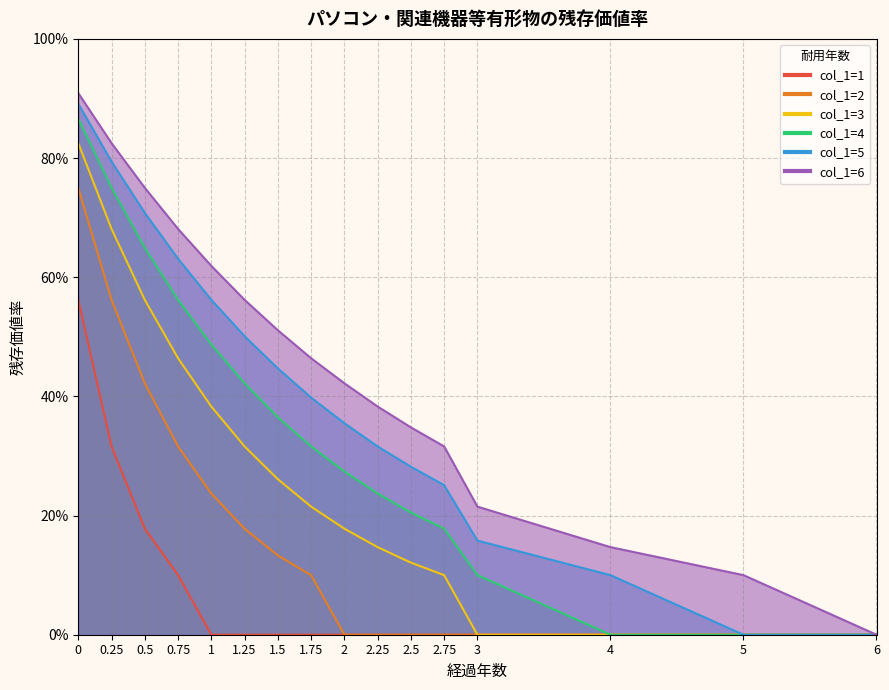

True or false: col_1=2 has more than 2 points higher than both neighbors.

False